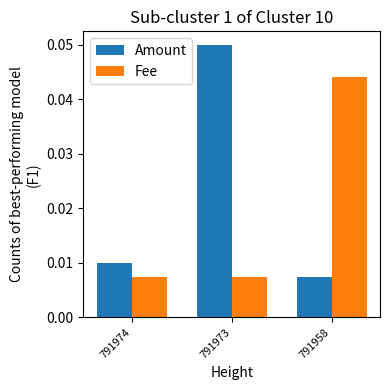

At which label does Amount reach its peak?

791973